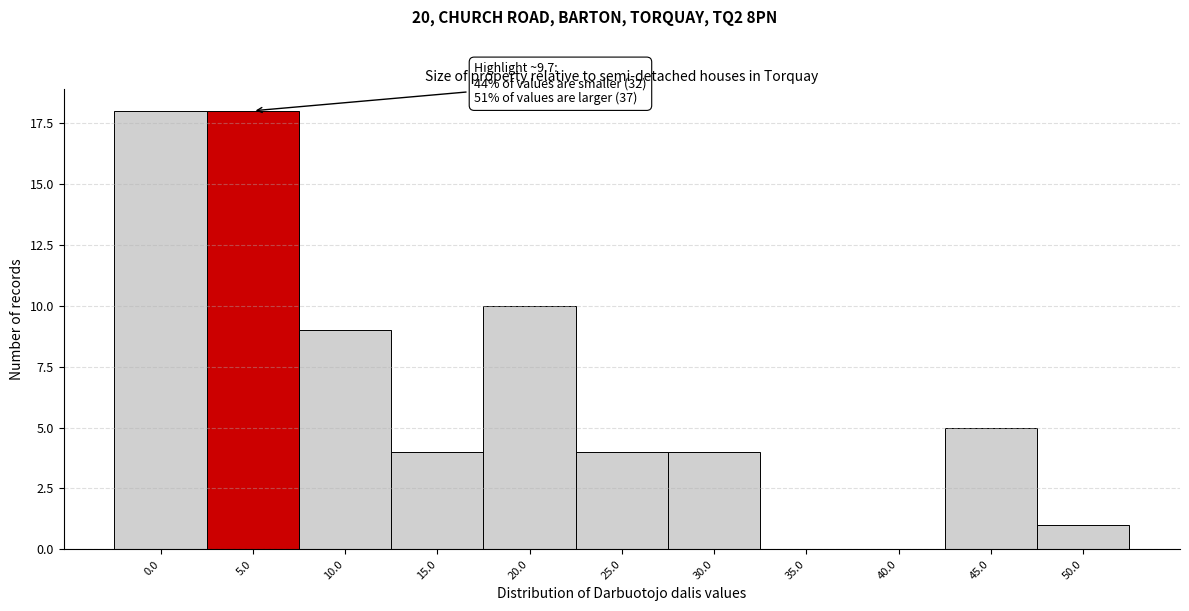

Reading left to right, extract all data points from this chart.

0.0=18	5.0=18	10.0=9	15.0=4	20.0=10	25.0=4	30.0=4	35.0=0	40.0=0	45.0=5	50.0=1